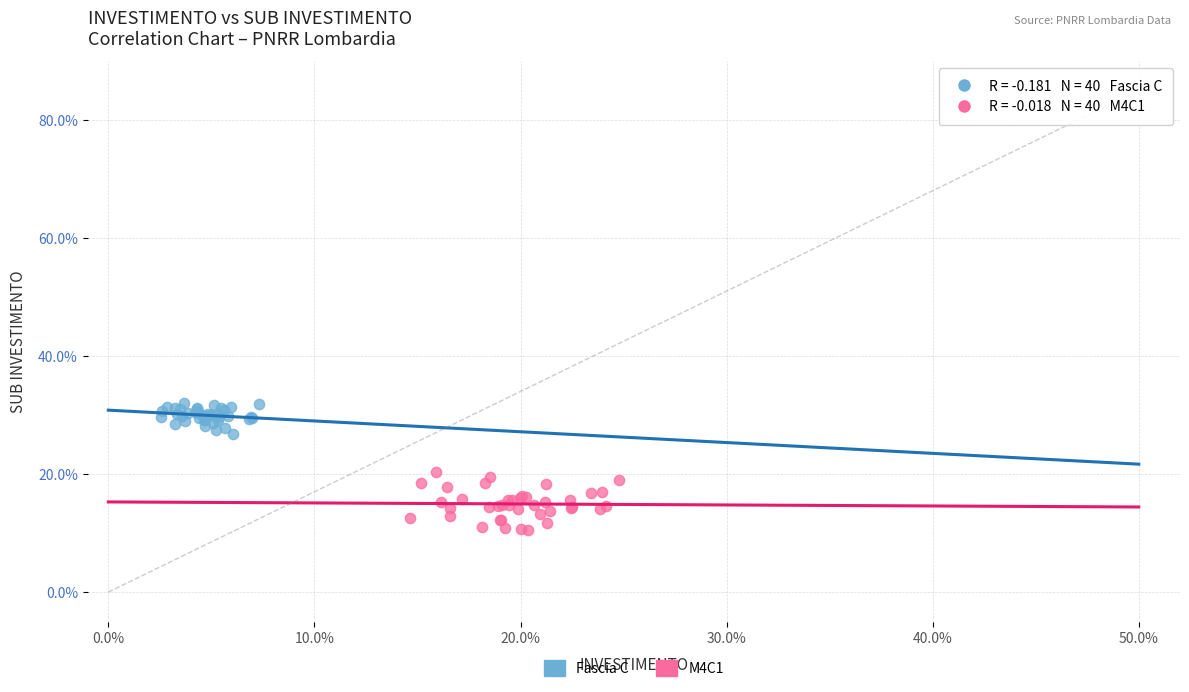

What are all the series names shown in the legend?

Fascia C, M4C1